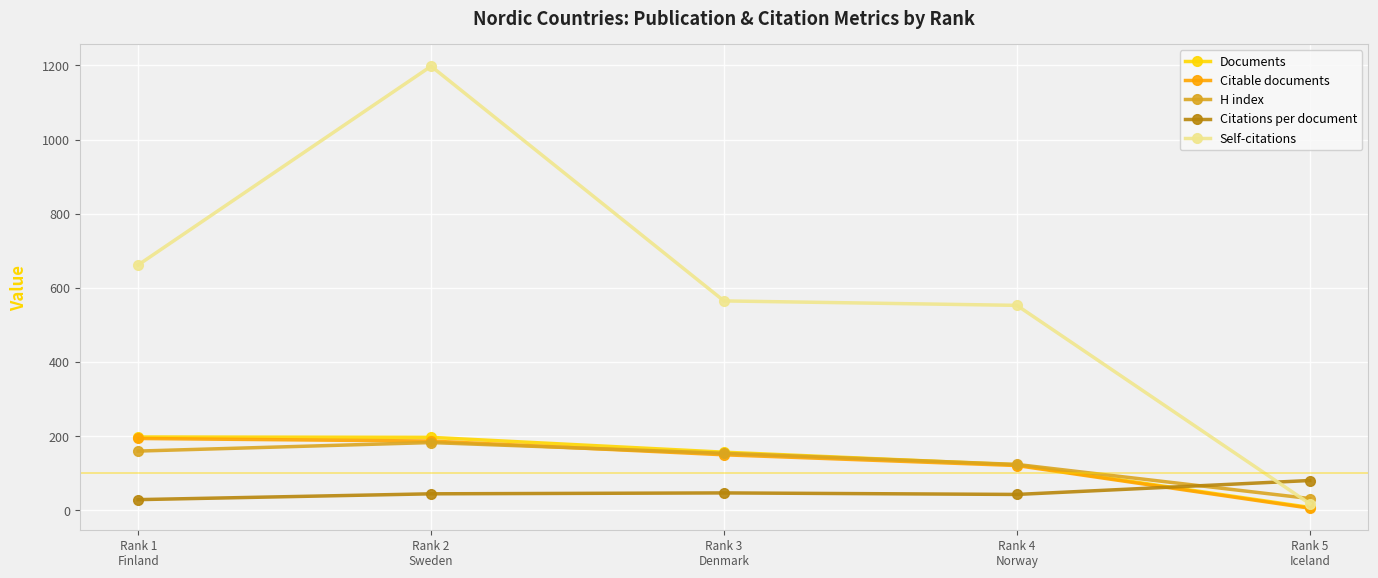

How many lines are shown in the chart?

5